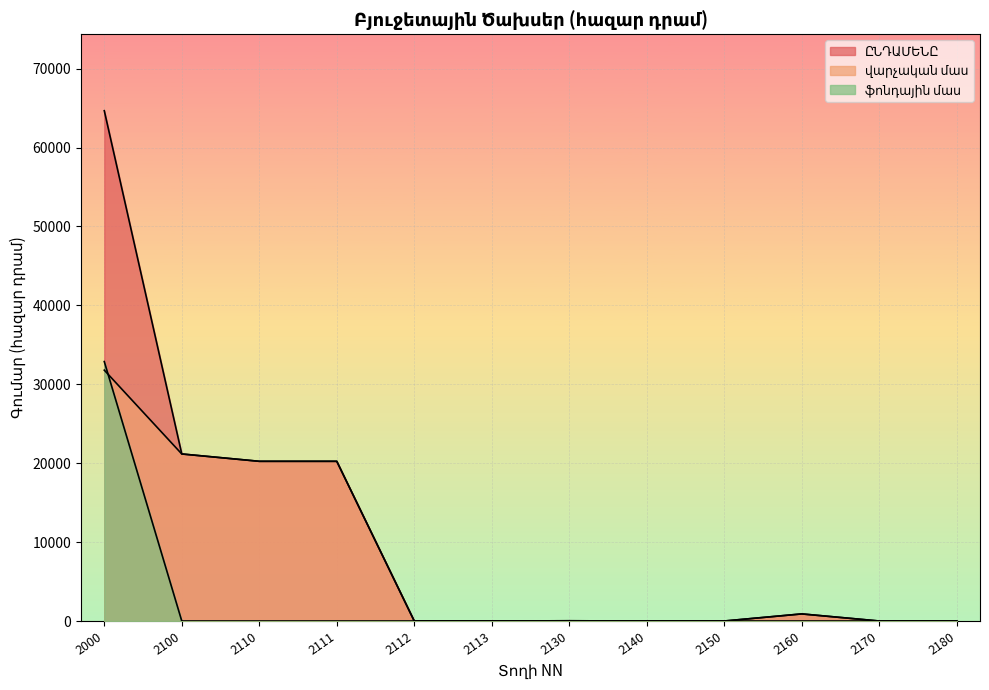

How many data points in վարչական մաս are above 30?

5